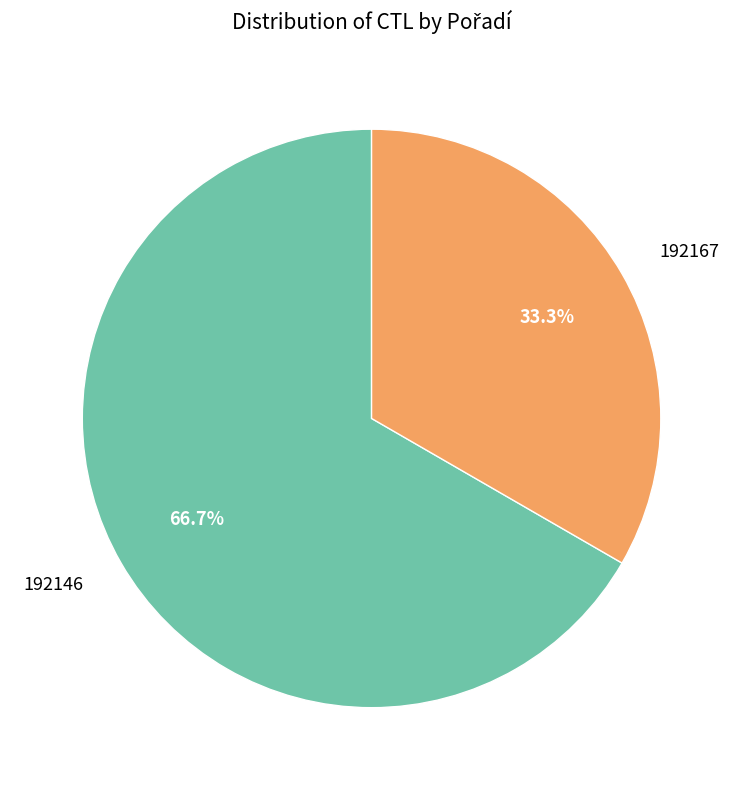

What is the largest slice in the pie chart?

192146